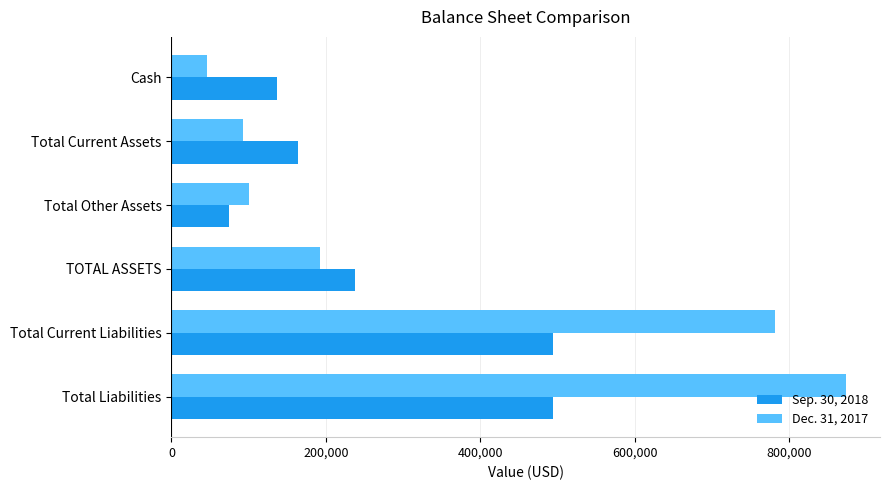

Which series has the widest spread of values?

Dec. 31, 2017